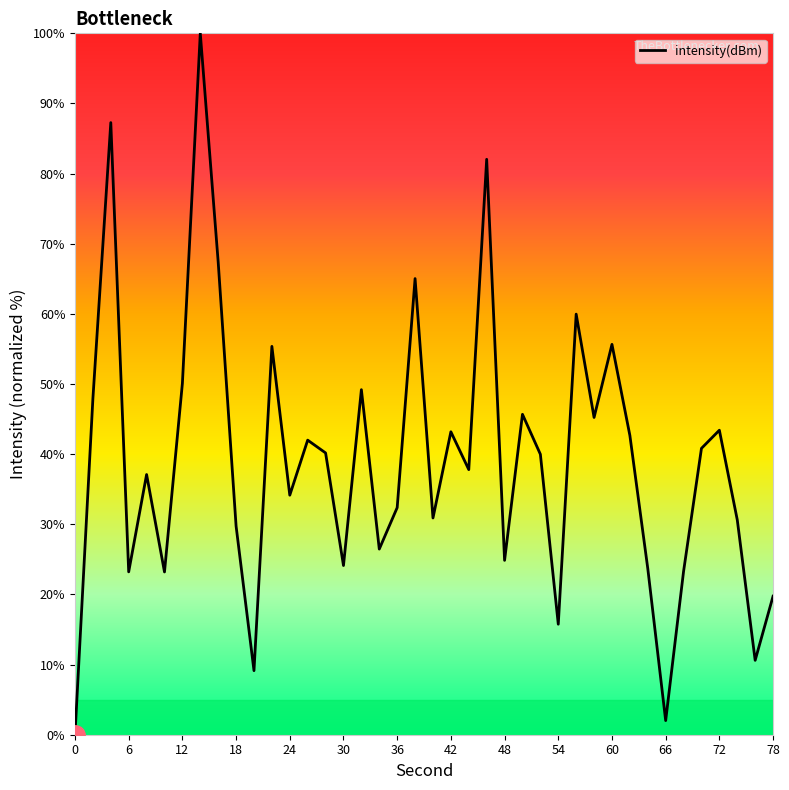

What is the sum of all values?

1561.9